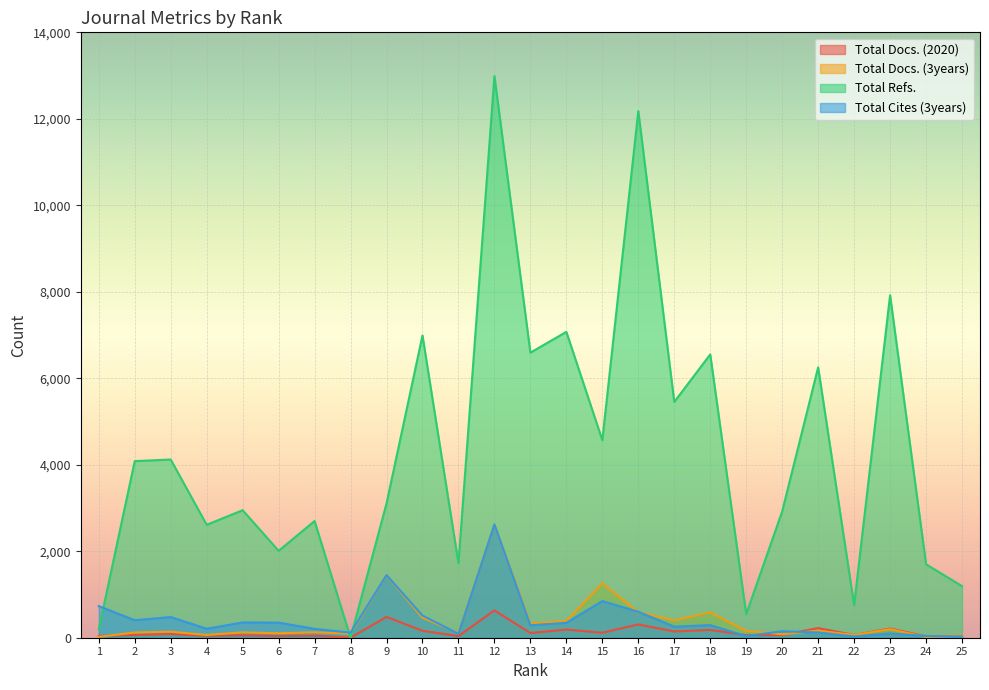

What is the approximate value of Total Docs. (3years) at 5, to the nearest 100?

100